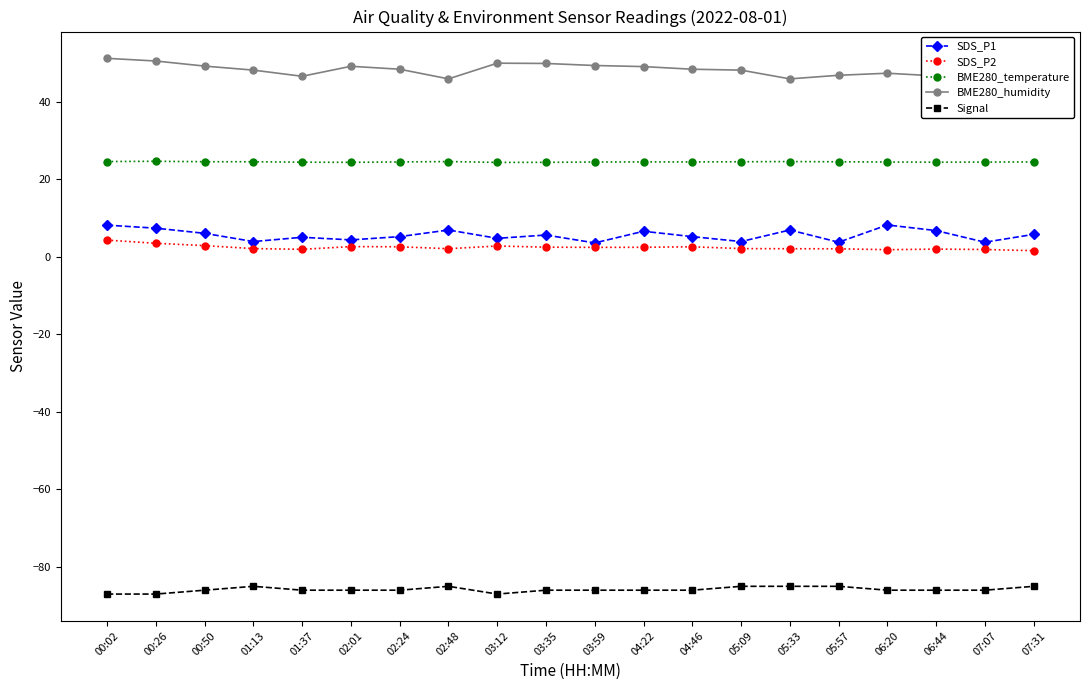

What position from the left is 01:13?

4